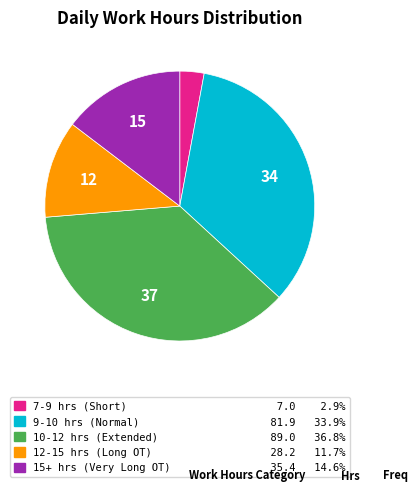

What is the ratio of the value at 9-10 hrs (Normal) 81.9 33.9% to the value at 10-12 hrs (Extended) 89.0 36.8%?

0.9